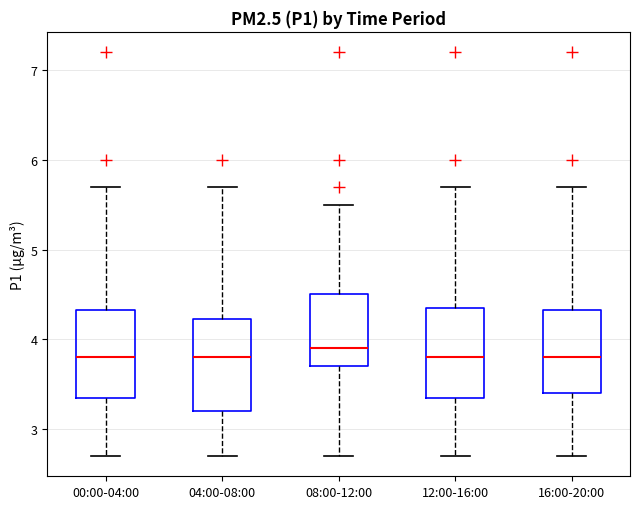

Where does the lower whisker of the box for 12:00-16:00 end on the y-axis? The values are not printed on the chart, so give them approximately, as read against the axis.

2.7